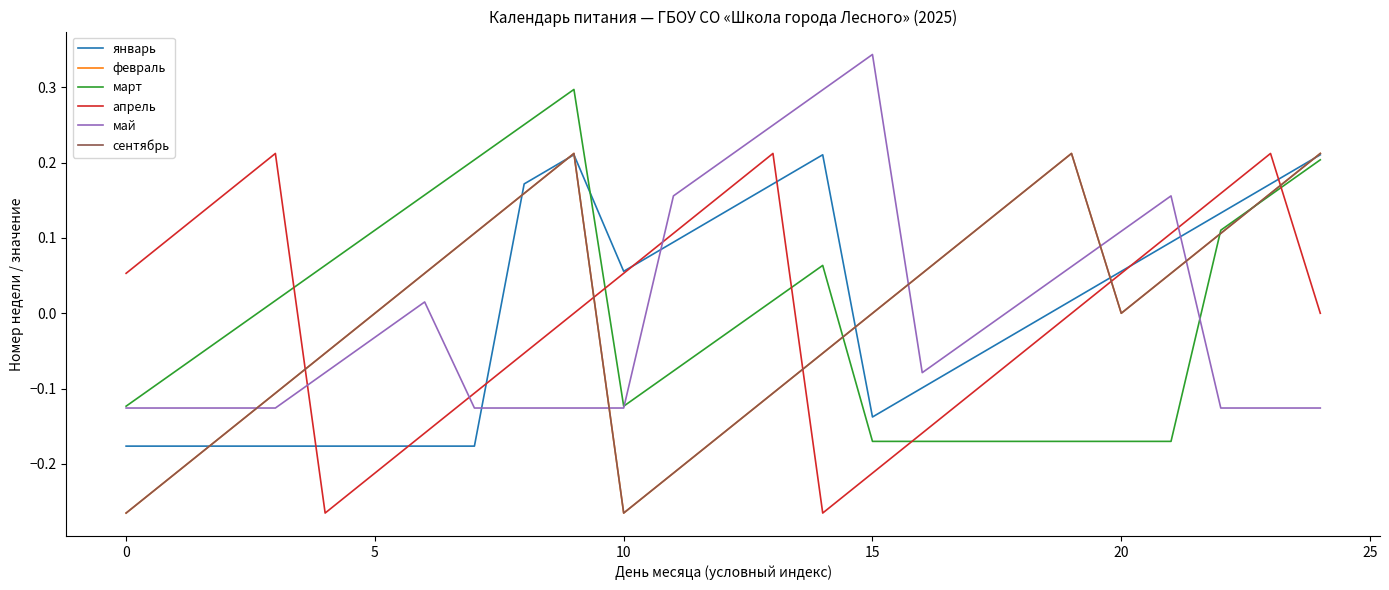

Does the chart display data point markers on the line(s)?

No